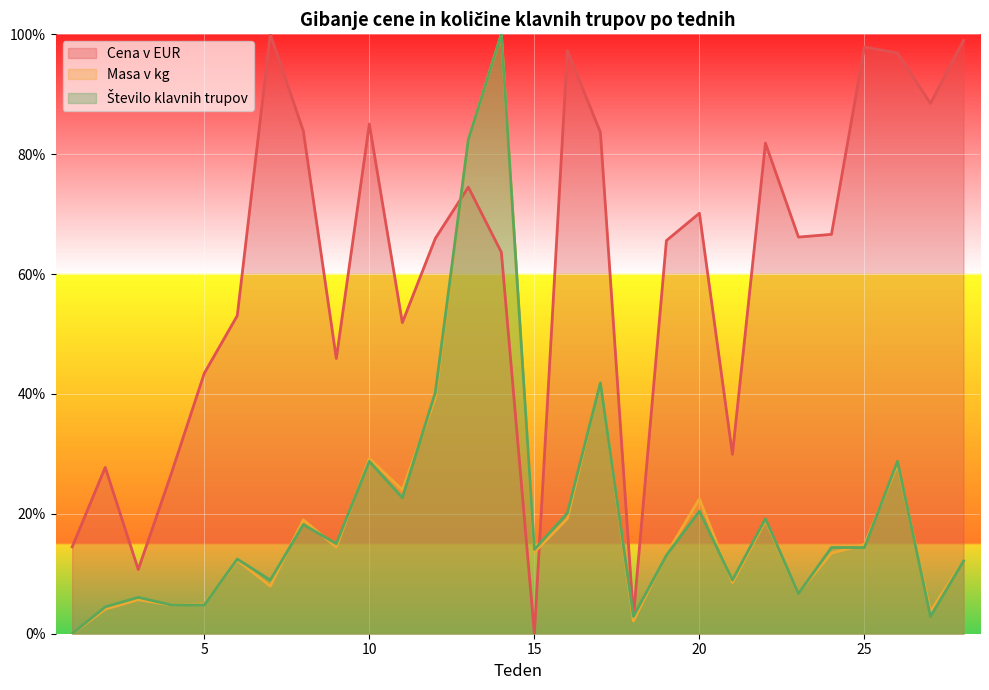

How many interior local valleys does the Cena v EUR series have?

8